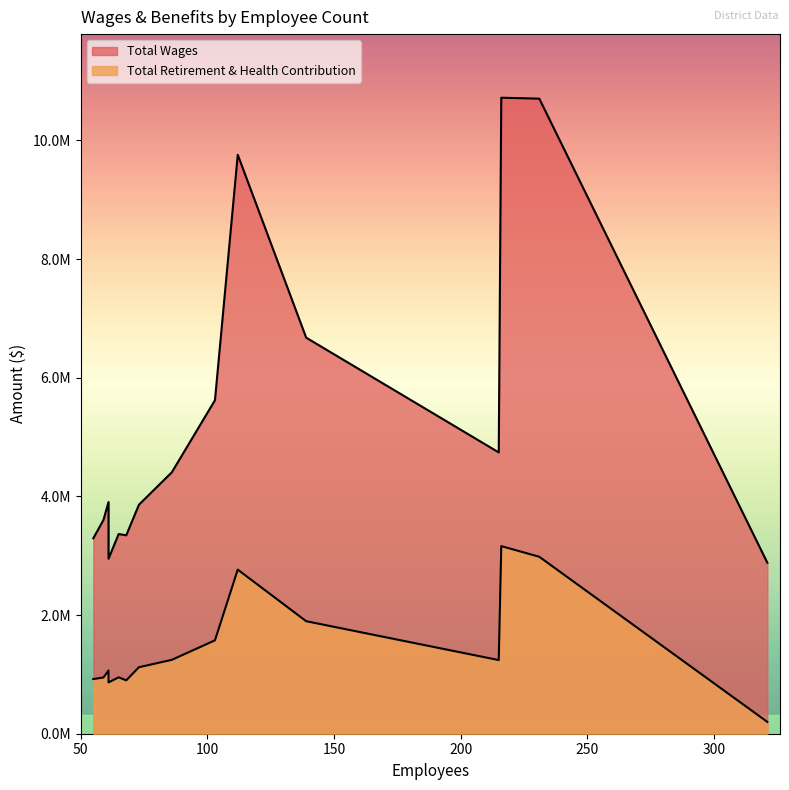

How many lines are shown in the chart?

2